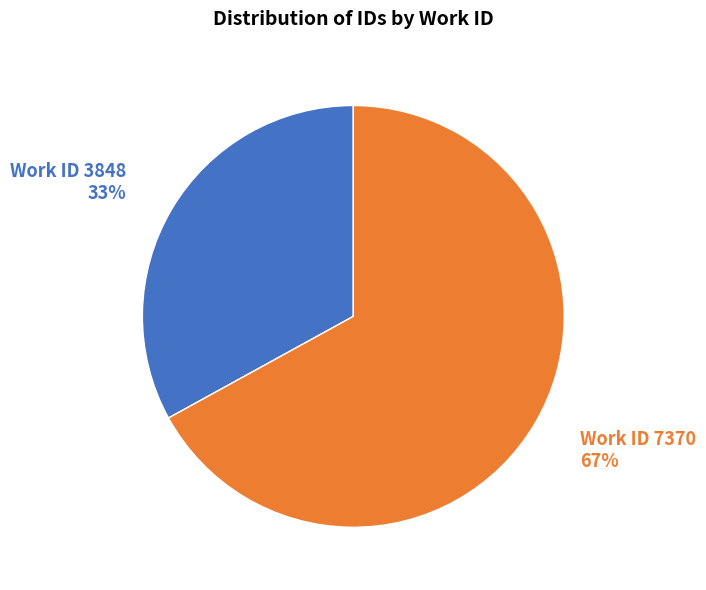

Is there any slice that represents more than half of the pie?

Yes